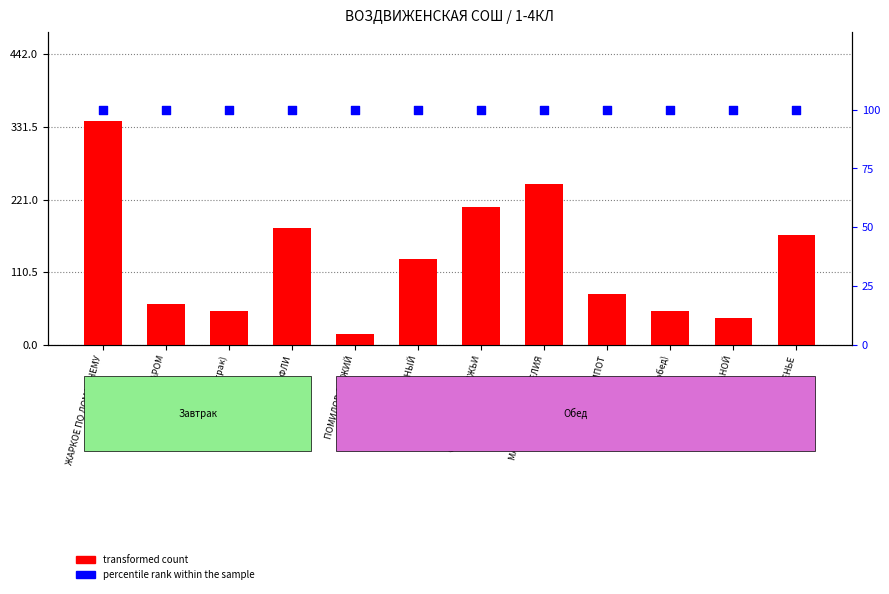

What are all the series names shown in the legend?

transformed count, percentile rank within the sample